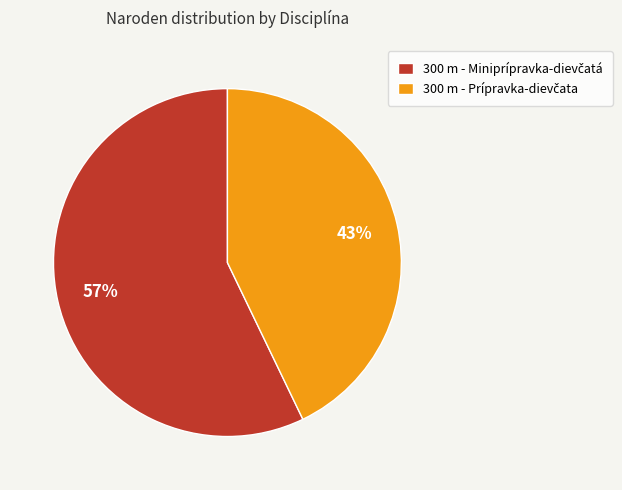

How many segments does this pie chart have?

2